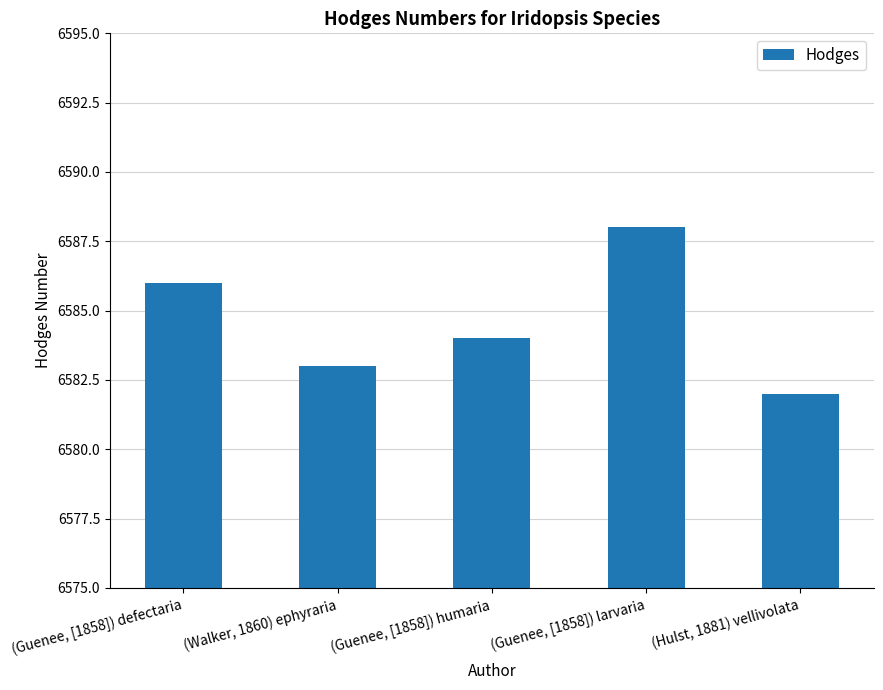

Count the number of categories in the chart.

5